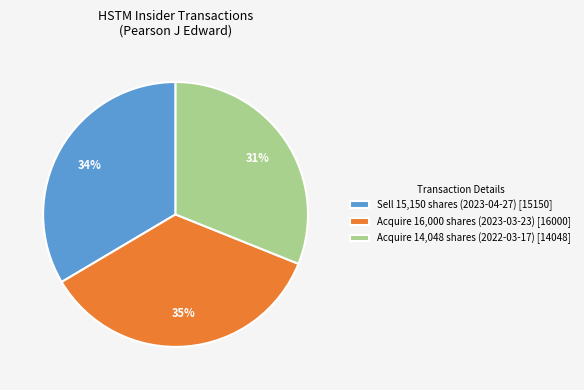

Which has a higher value, Sell 15,150 shares (2023-04-27) [15150] or Acquire 14,048 shares (2022-03-17) [14048]?

Sell 15,150 shares (2023-04-27) [15150]